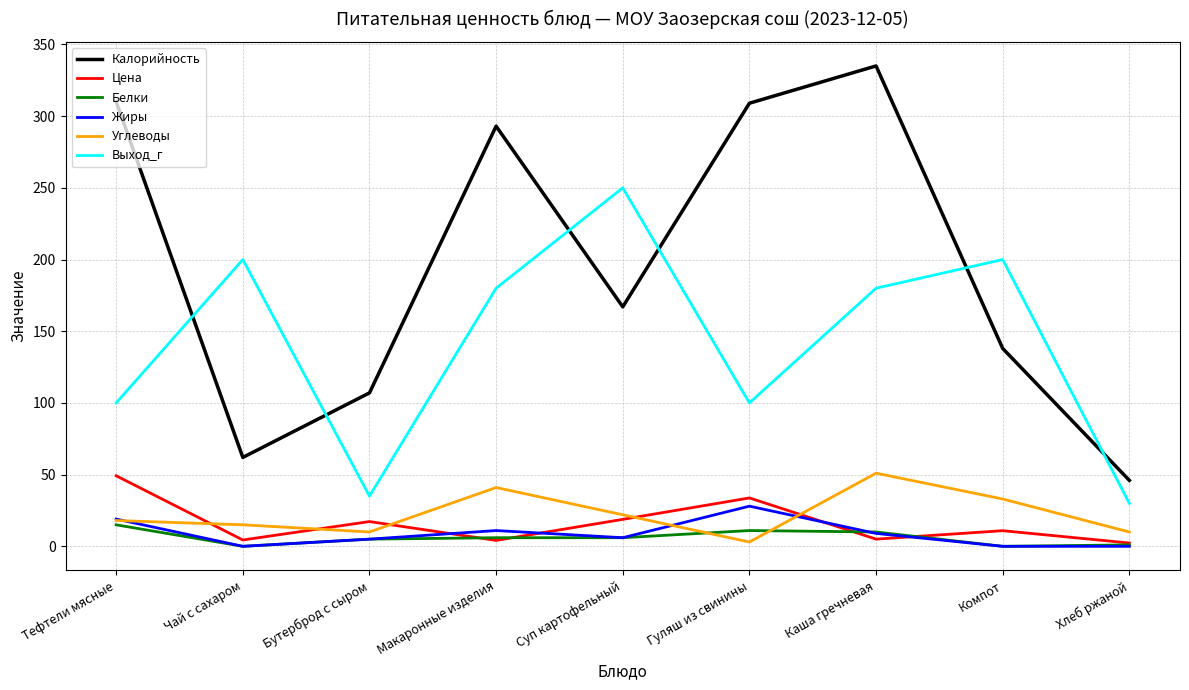

Which series has the widest spread of values?

Калорийность